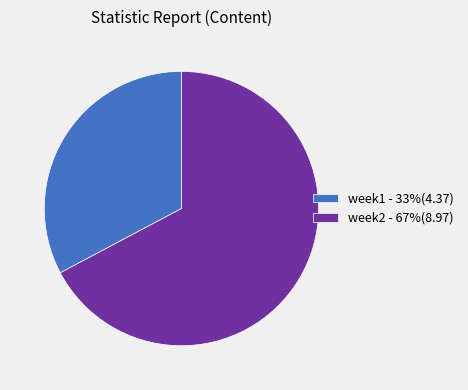

Which category has the smallest portion of the pie?

week1